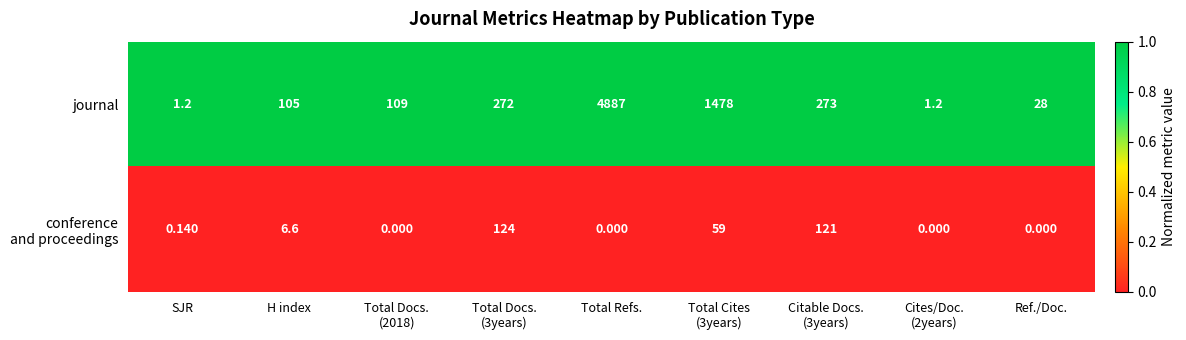

What is the spread (max minus min) of values at Total Docs.
(3years)?

148.0